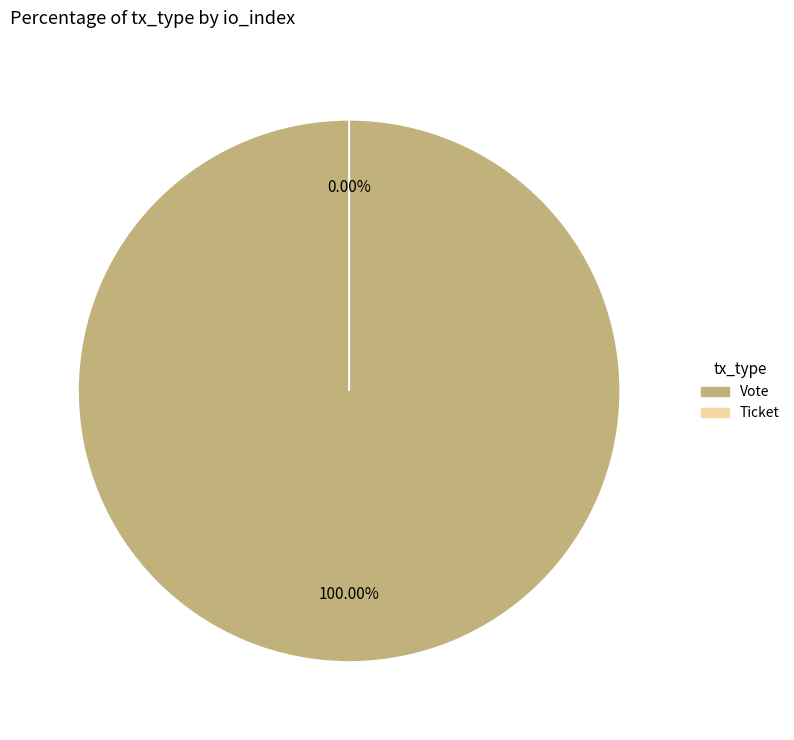

How many slices are in this pie chart?

2